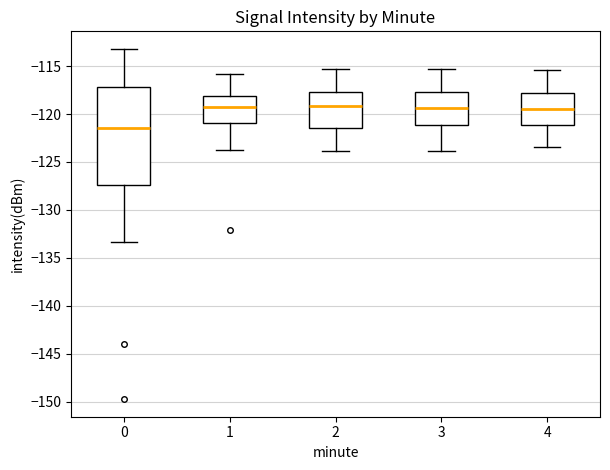

Comparing the boxes themselves (not the whiskers), which one is the tallest?

0